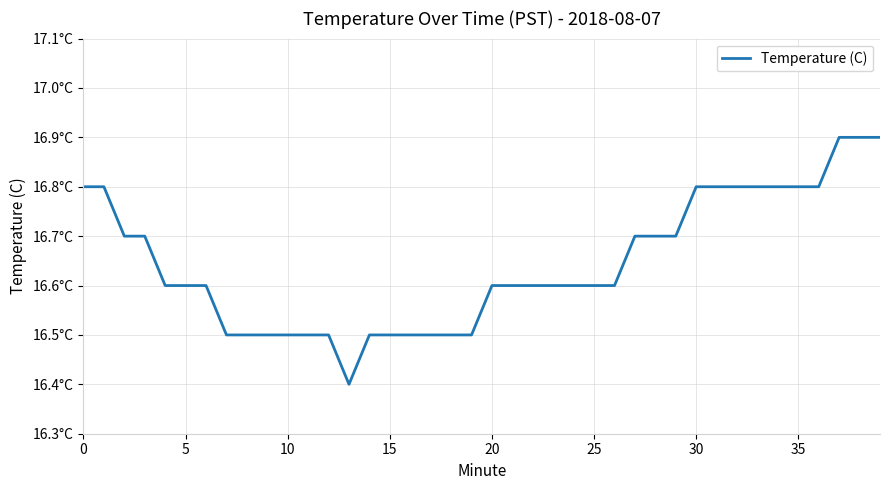

Is this an area chart (filled region under the line)?

No